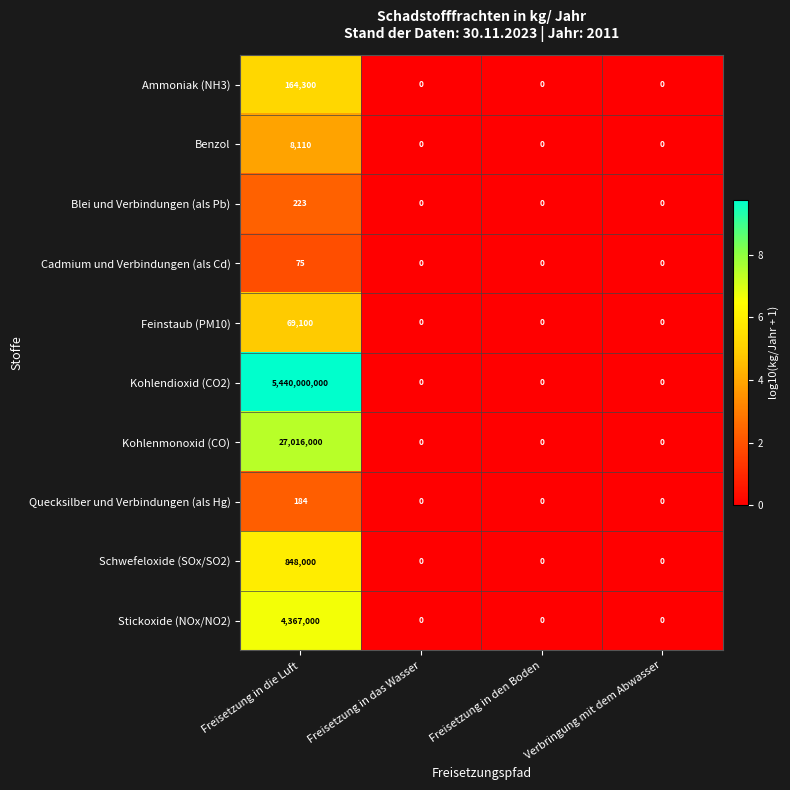

What is the difference between the maximum and second lowest values in the Stickoxide (NOx/NO2) series?

4367000